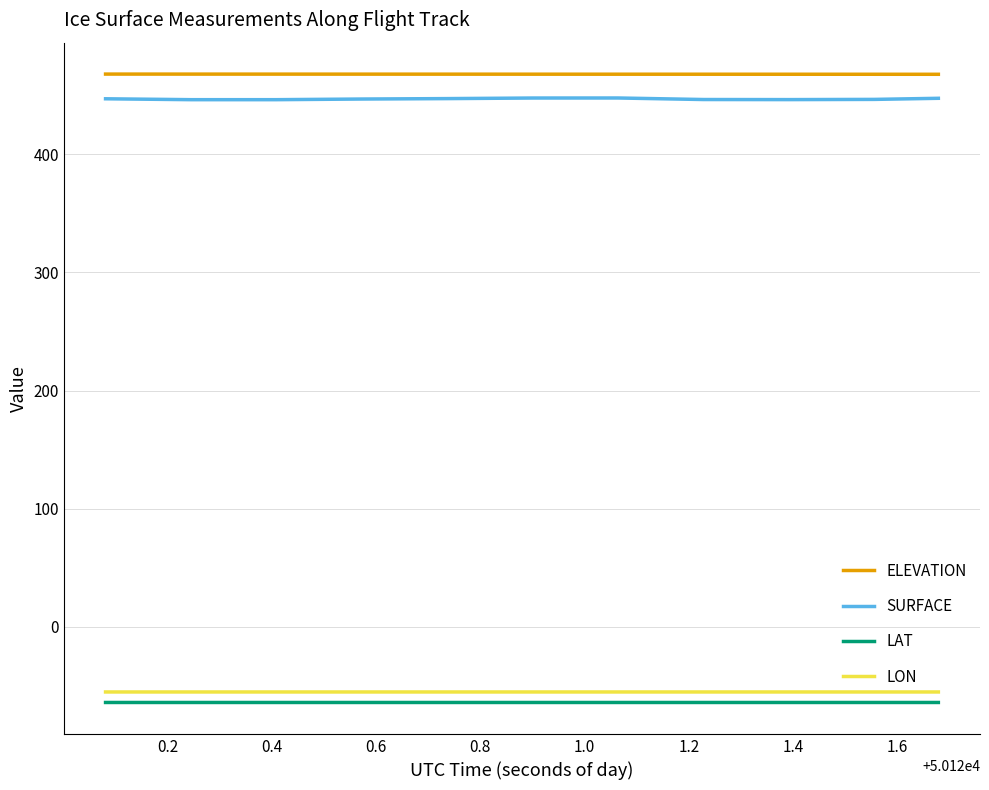

What is the difference between the maximum and minimum values in the ELEVATION series?

0.2